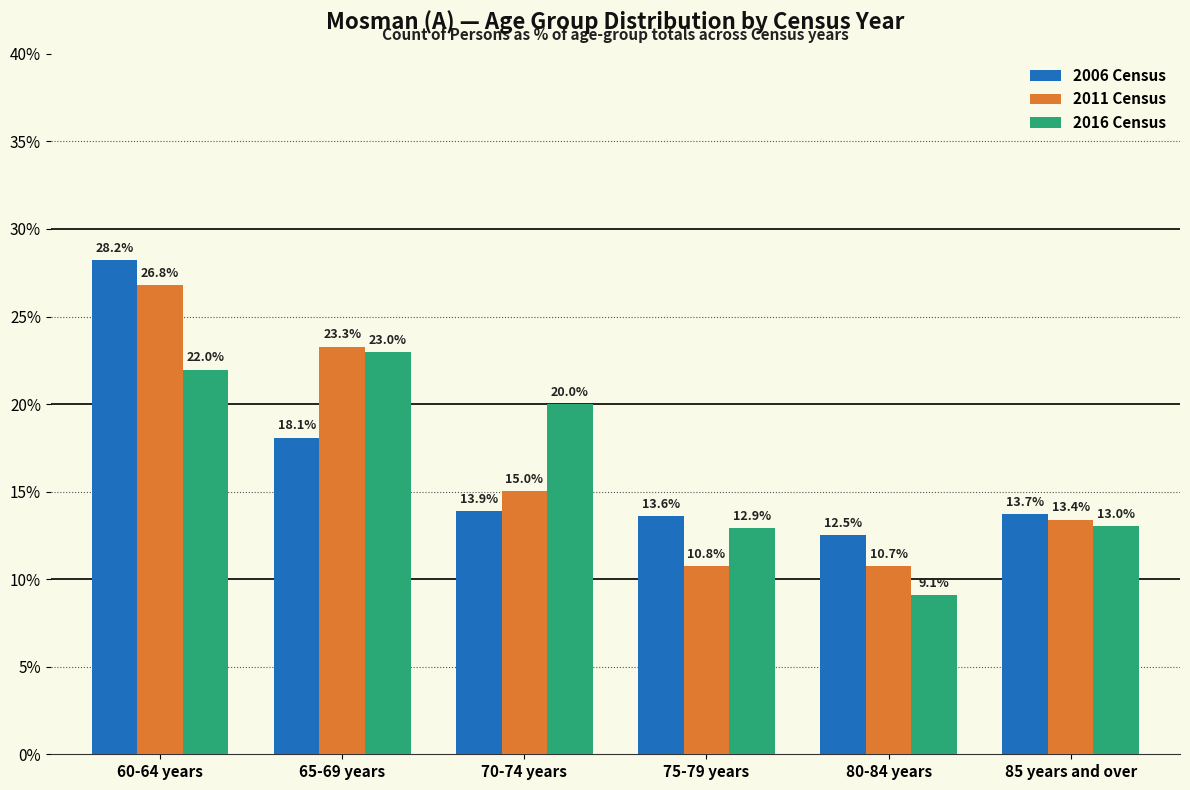

Reading left to right, transcribe all the data shown in this chart.

2006 Census: 28.2	18.1	13.9	13.6	12.5	13.7
2011 Census: 26.8	23.3	15.0	10.8	10.7	13.4
2016 Census: 22.0	23.0	20.0	12.9	9.1	13.0